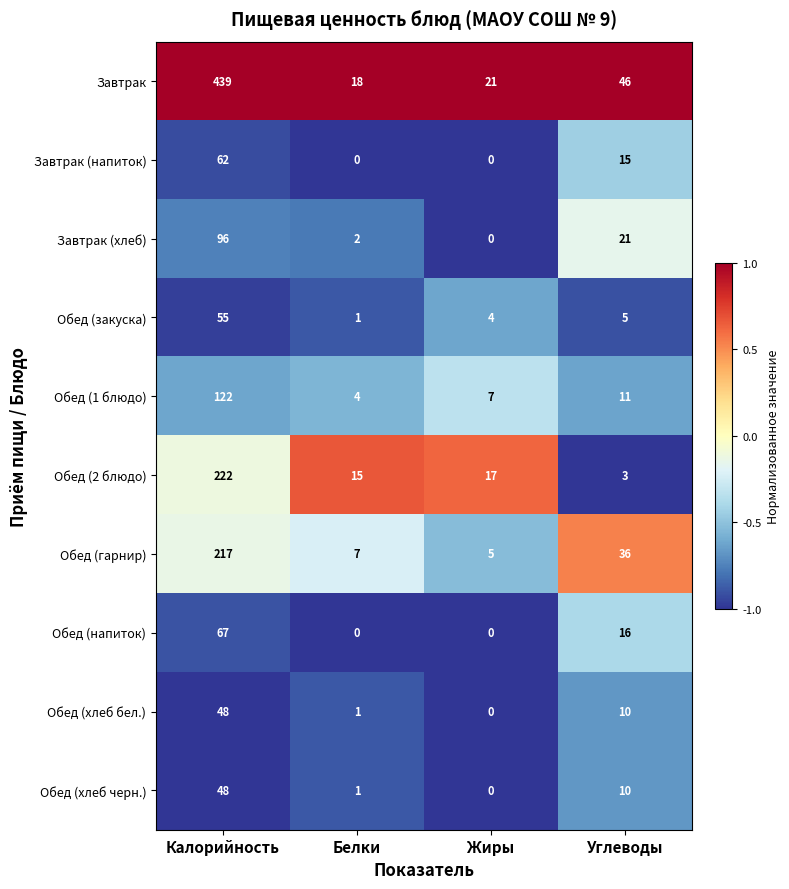

What is the approximate value of Завтрак at Калорийность?

439